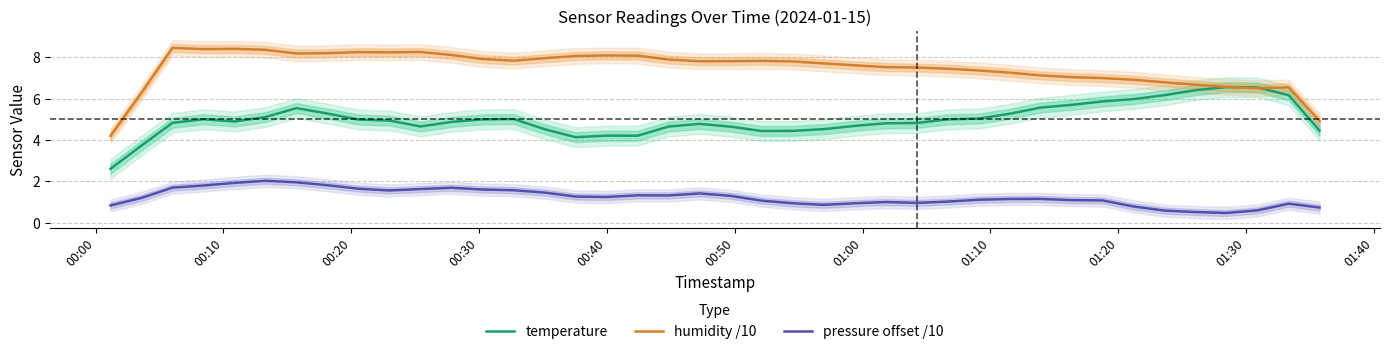

True or false: pressure offset /10 and humidity /10 cross at least once.

False